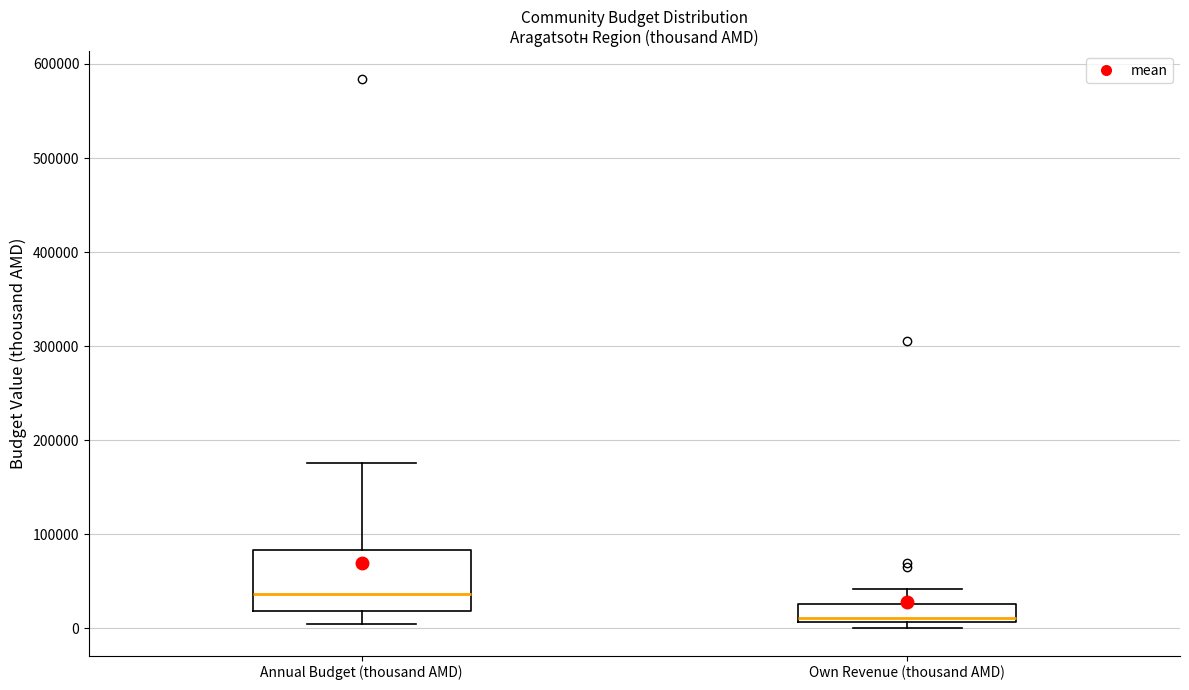

Which box has the highest median line?

Annual Budget (thousand AMD)